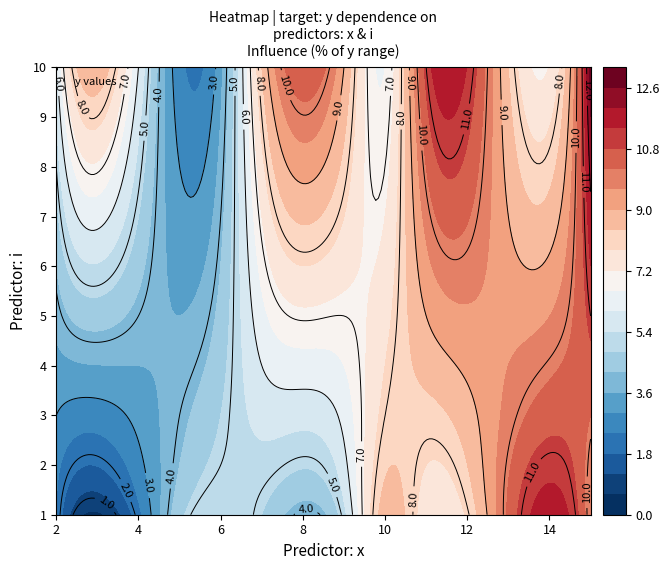

The value of 9 at 1 is 9.5. True or false?

False